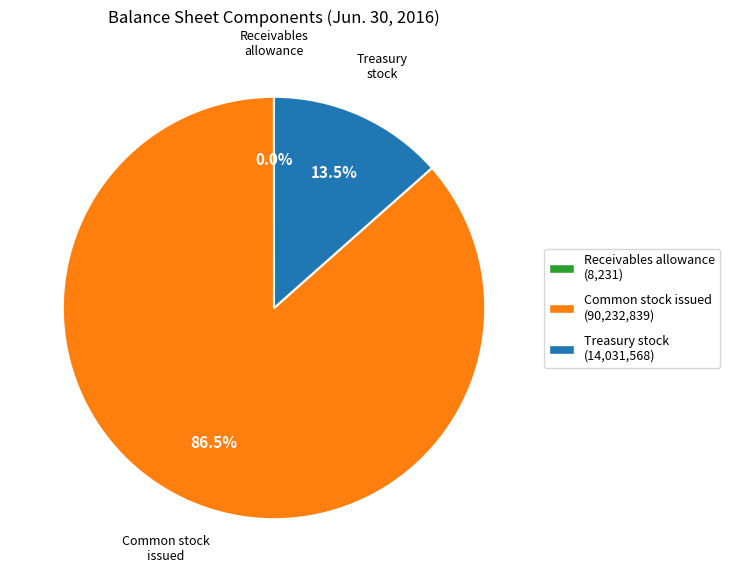

Is there a majority slice in this chart?

Yes